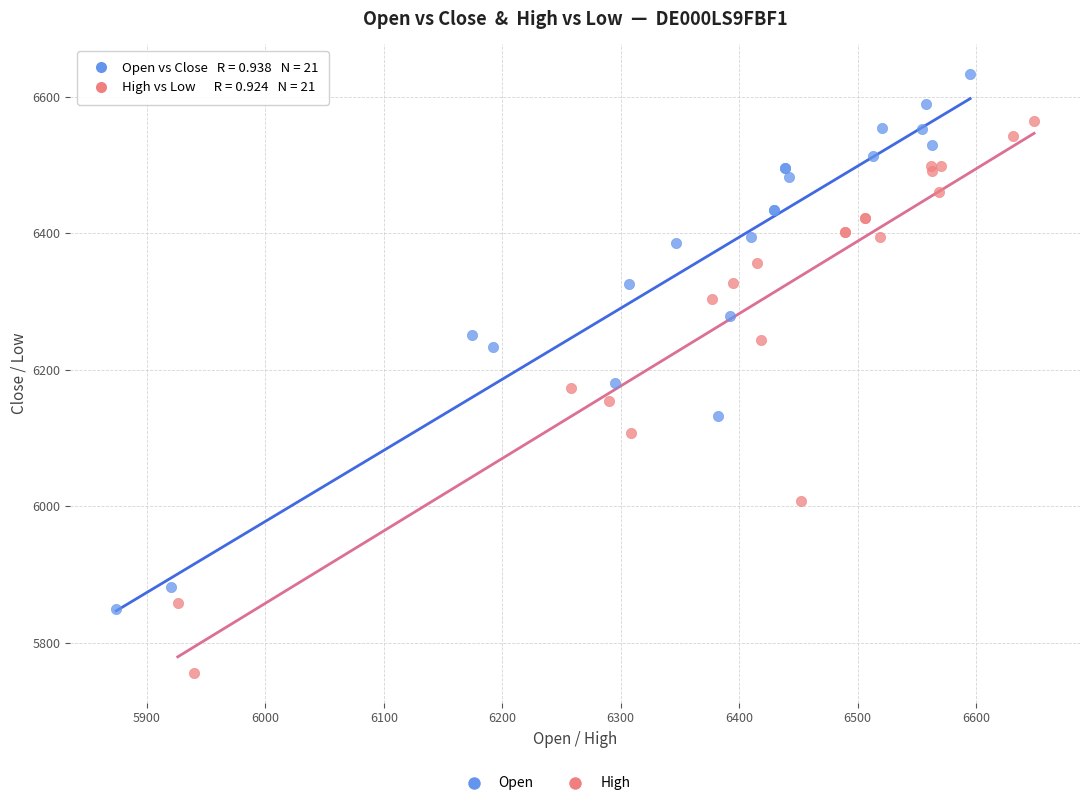

Which series has the largest Y range (max minus min)?

High